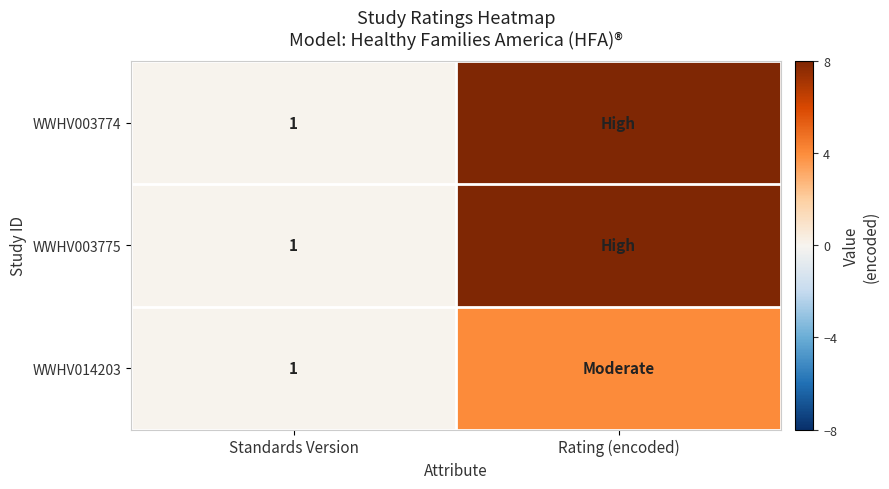

The WWHV014203 series shows 1 at Standards Version. True or false?

True